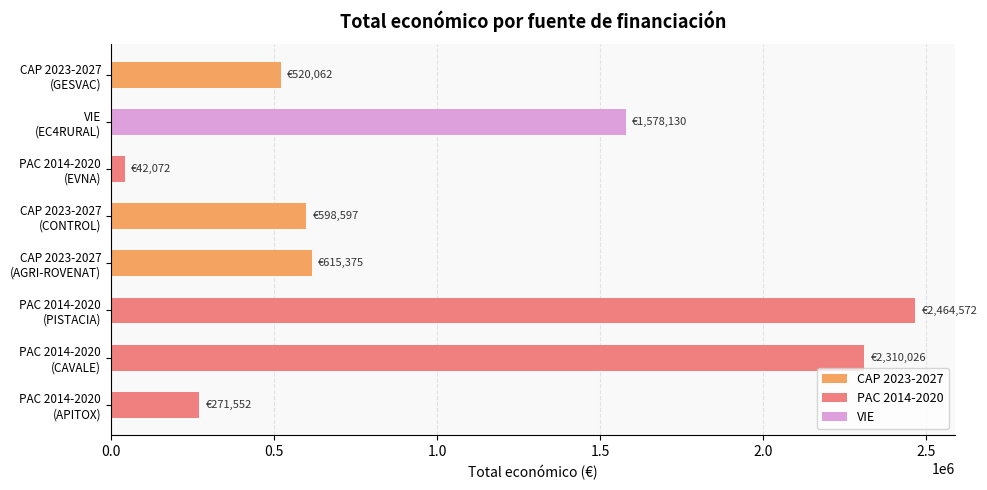

What is the maximum value shown in the chart?

2464572